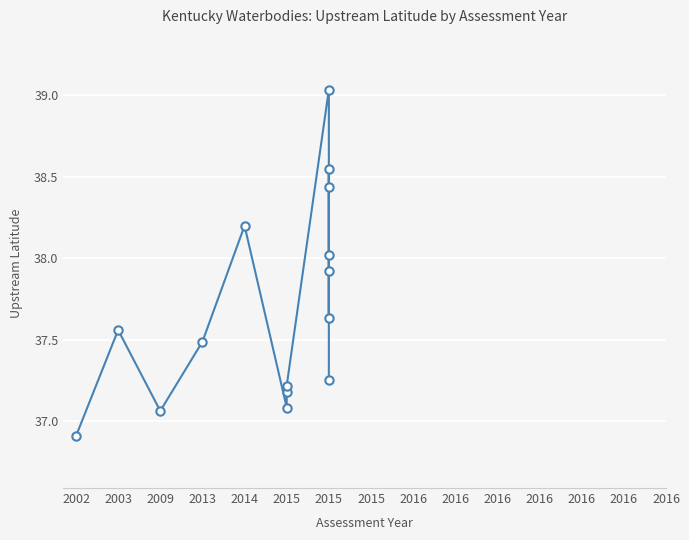

Reading left to right, transcribe all the data shown in this chart.

36.9	37.6	37.1	37.5	38.2	37.1	37.2	37.2	39.0	38.0	37.9	37.6	38.5	38.4	37.3